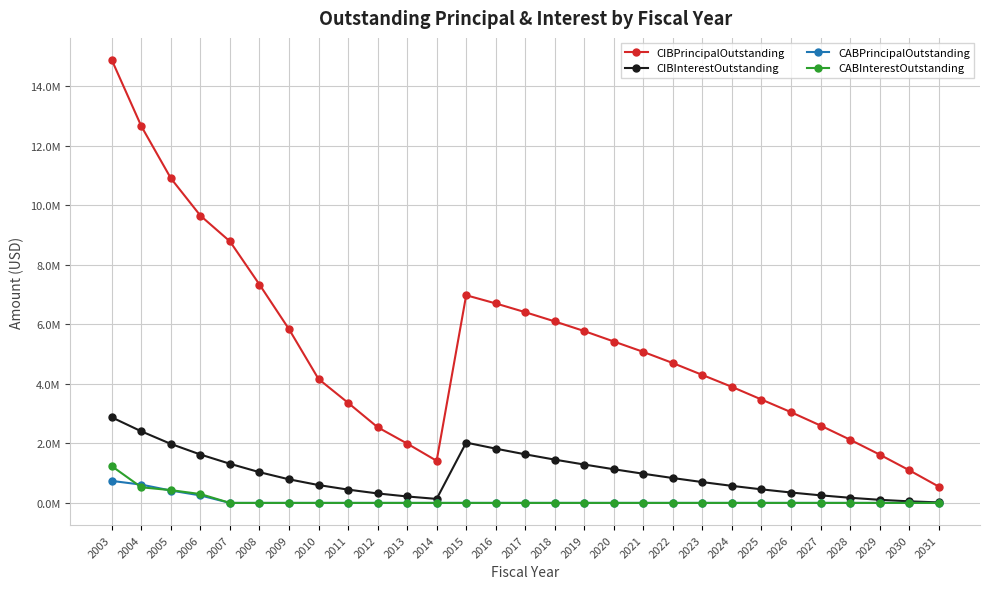

Does the chart have visible grid lines?

Yes